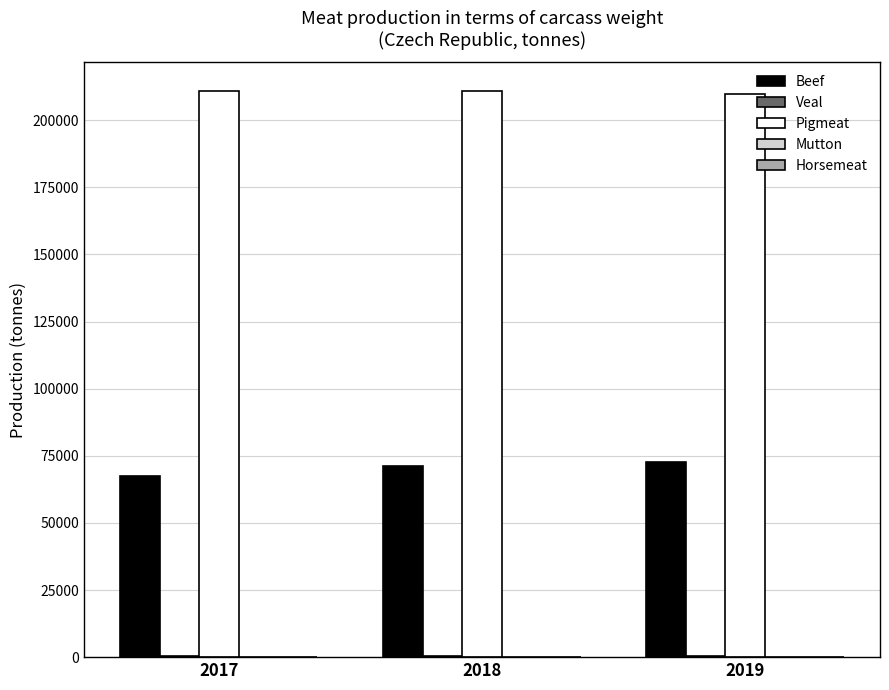

Are the bars horizontal?

No